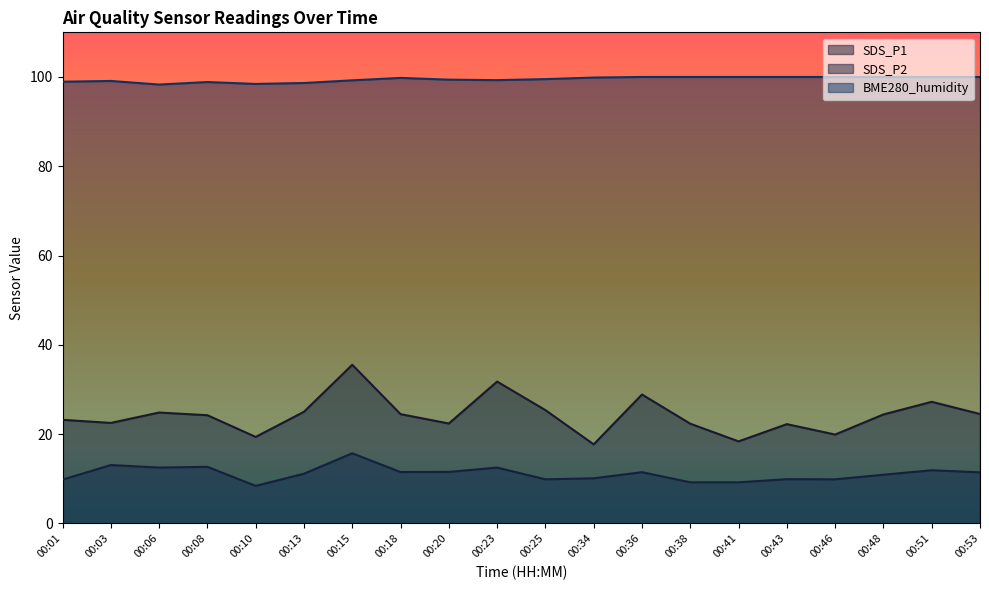

Does the chart display data point markers on the line(s)?

No